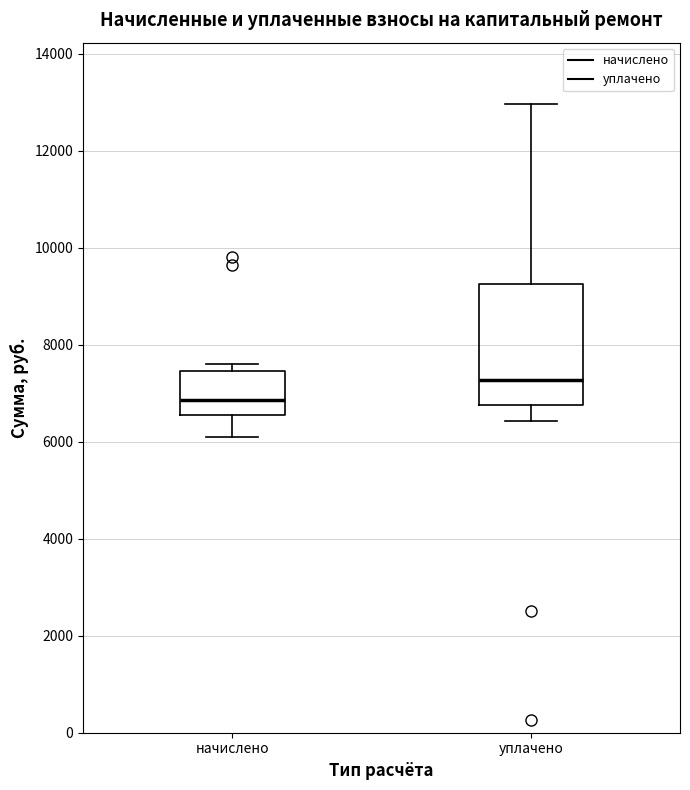

Where does the lower whisker of the box for начислено end on the y-axis? The values are not printed on the chart, so give them approximately, as read against the axis.

6000